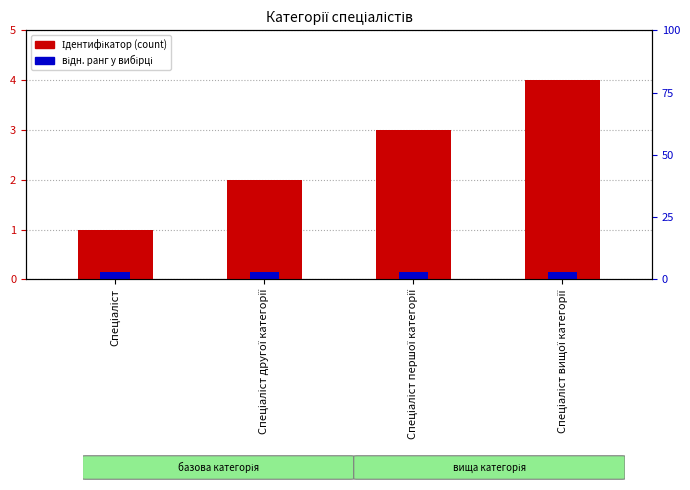

Which series changed the most between Спеціаліст and Спеціаліст другої категорії?

Ідентифікатор